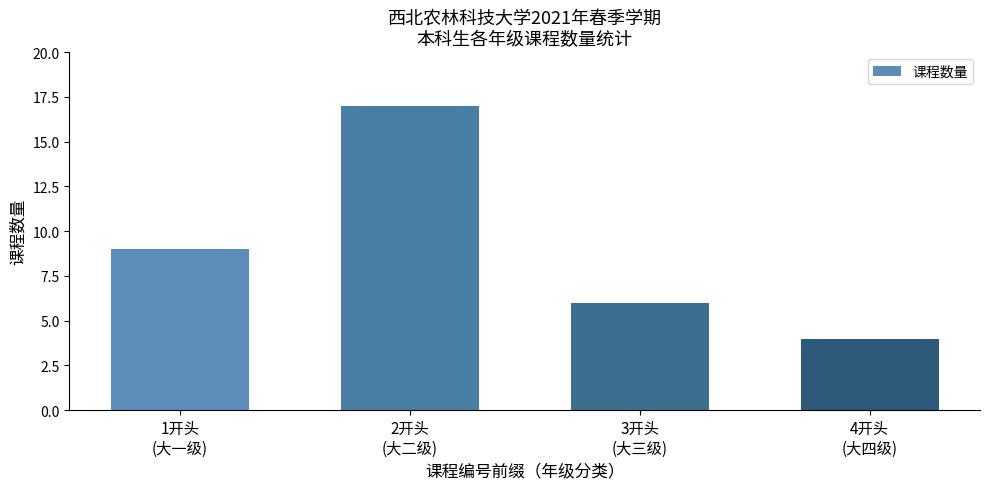

Rank the categories by value from lowest to highest.

4开头
(大四级), 3开头
(大三级), 1开头
(大一级), 2开头
(大二级)